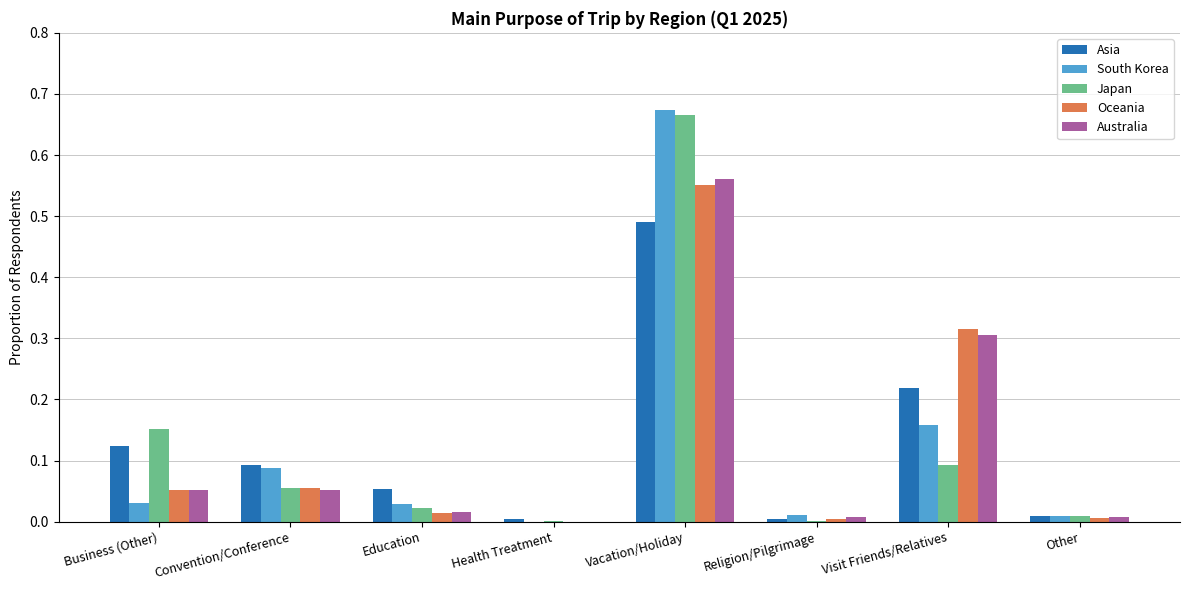

The value of Oceania at Other is 0.0. True or false?

True